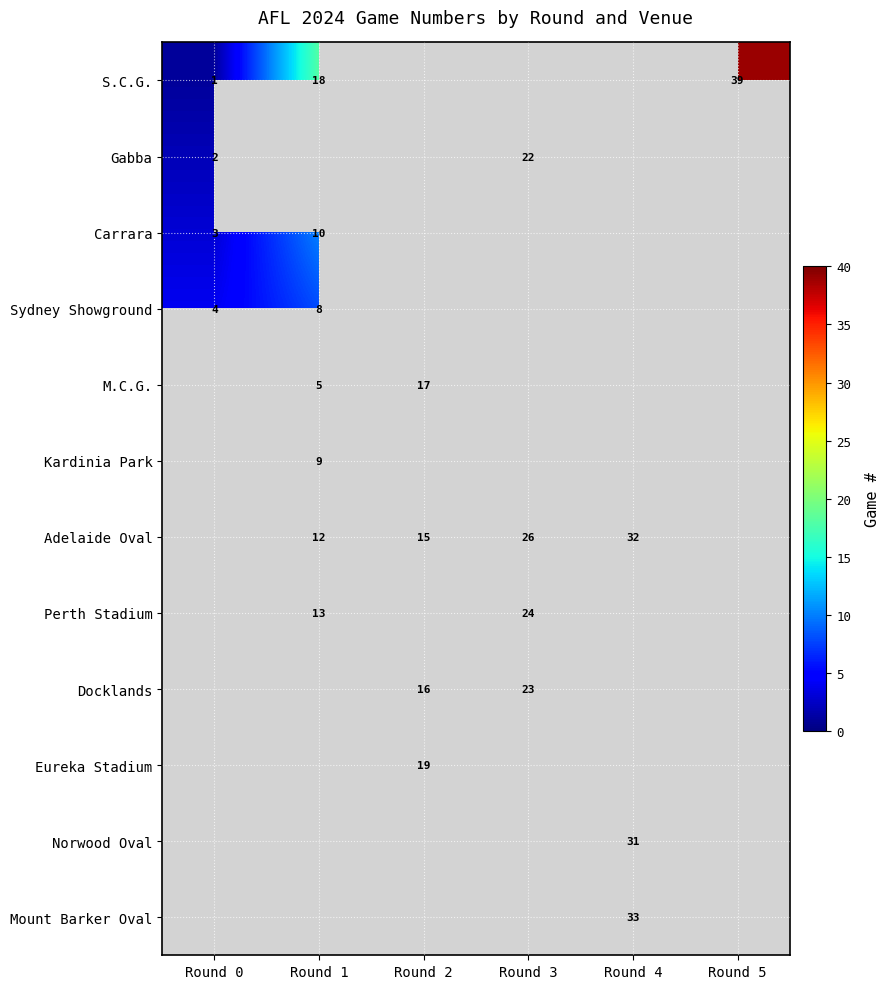

The value of Perth Stadium at Round 1 is 17. True or false?

False